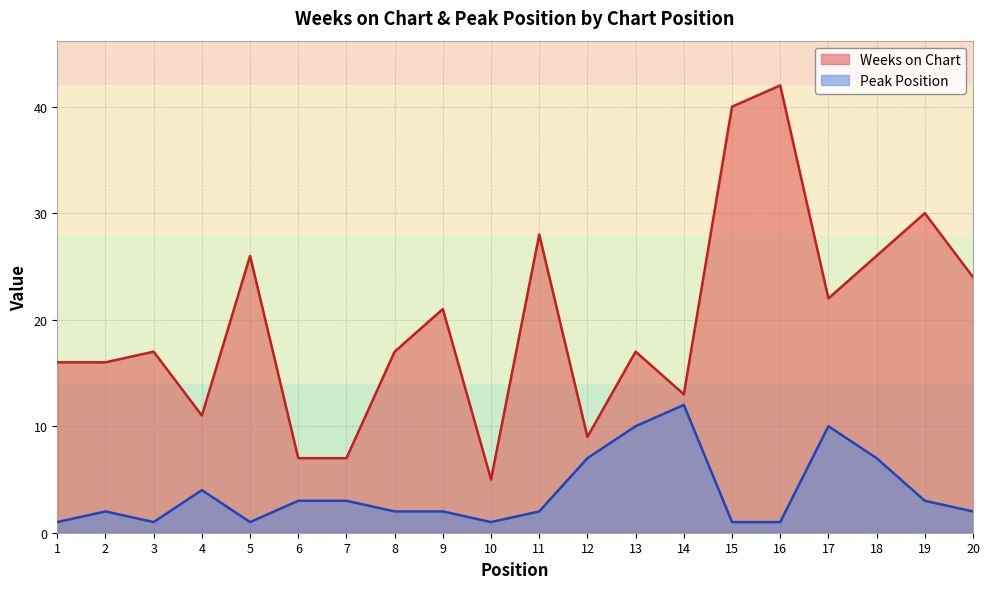

Reading right to left, what are all the values shown in this chart?

Weeks on Chart: 24	30	26	22	42	40	13	17	9	28	5	21	17	7	7	26	11	17	16	16
Peak Position: 2	3	7	10	1	1	12	10	7	2	1	2	2	3	3	1	4	1	2	1